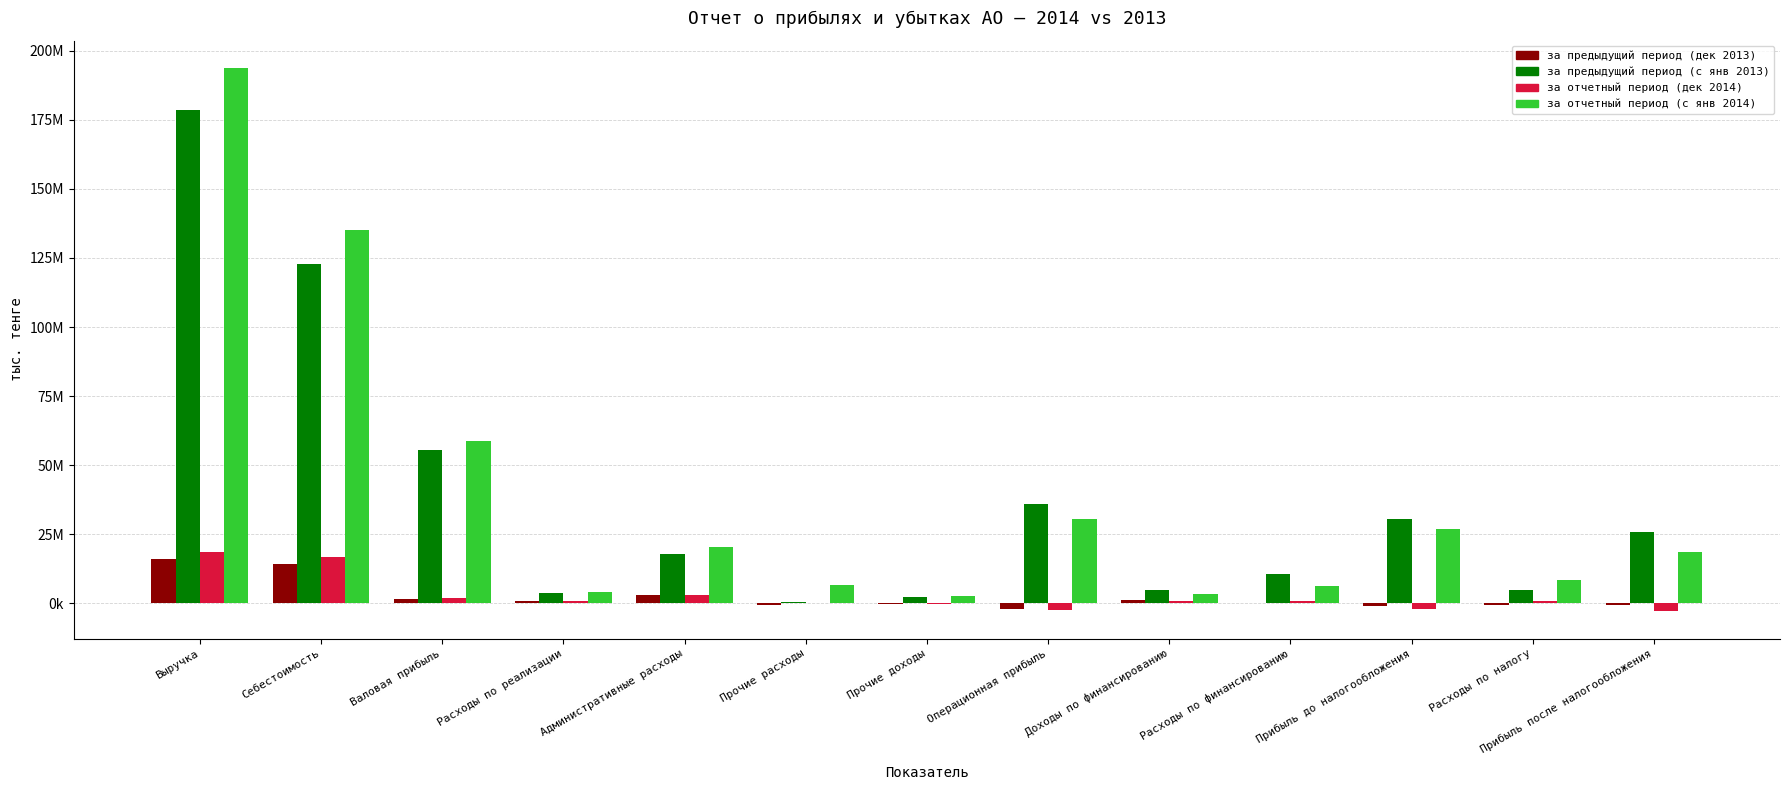

Rank the categories by за отчетный период (дек 2014) value from lowest to highest.

Прибыль после налогообложения, Операционная прибыль, Прибыль до налогообложения, Прочие доходы, Прочие расходы, Расходы по финансированию, Доходы по финансированию, Расходы по налогу, Расходы по реализации, Валовая прибыль, Административные расходы, Себестоимость, Выручка